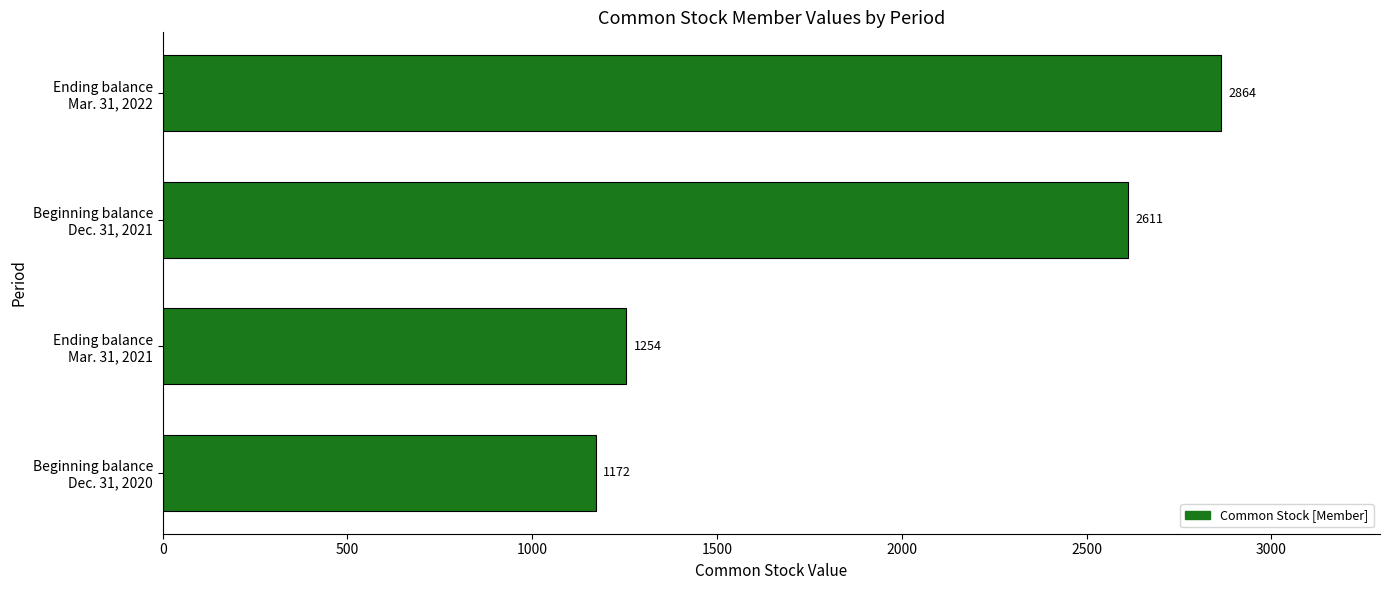

What is the sum of all values?

7901